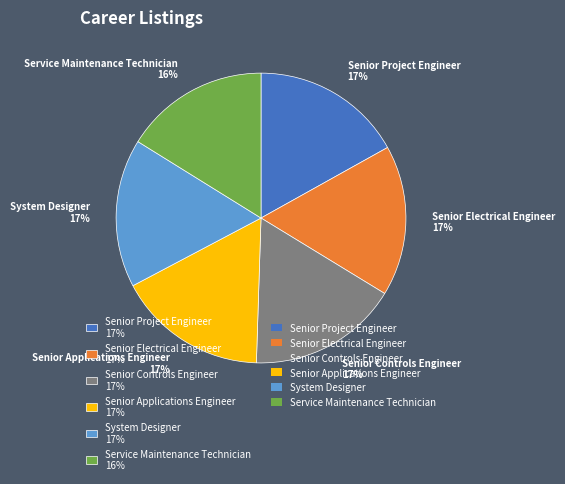

To the nearest percent, what percentage of the pie is Senior Applications Engineer?

17%